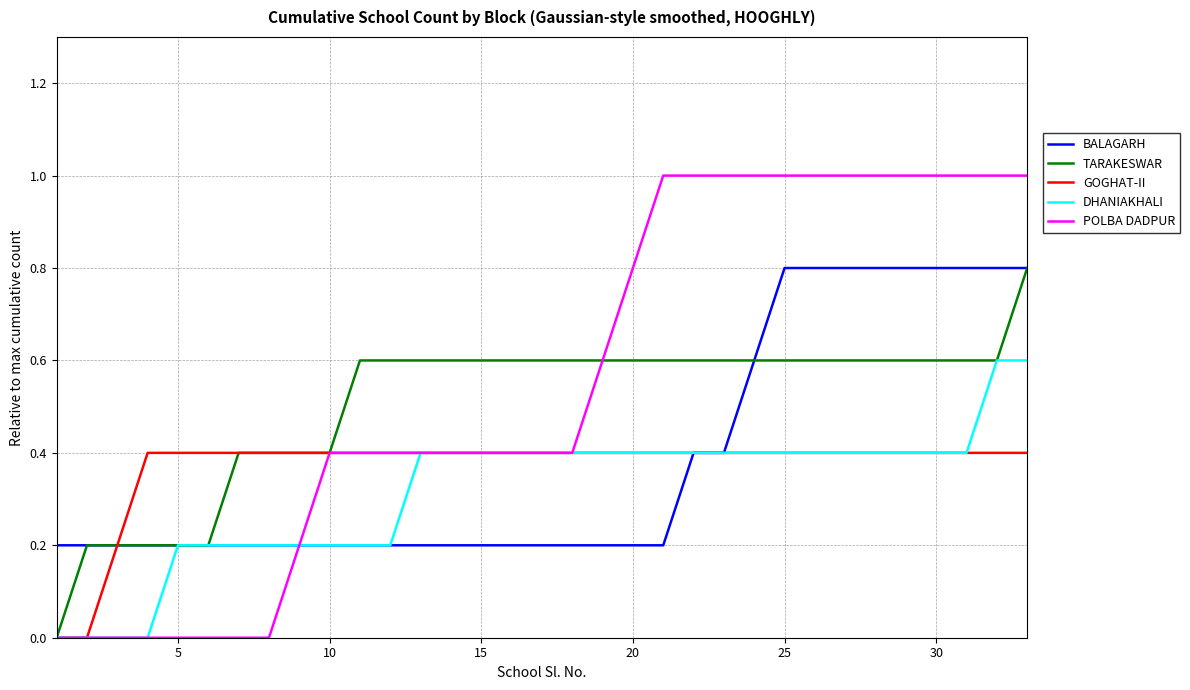

What is the average value of the TARAKESWAR series?

0.5